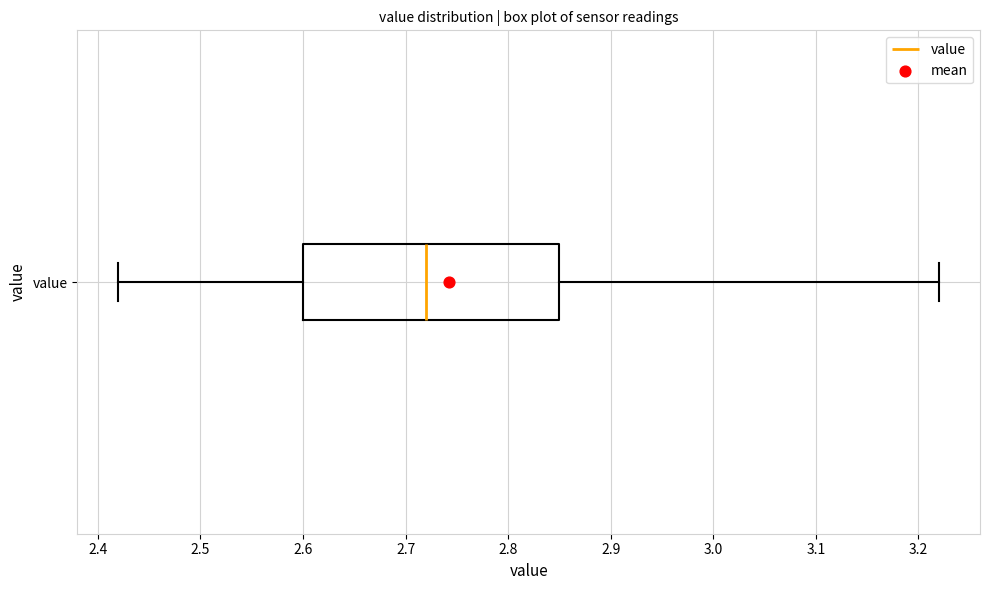

Transcribe this box plot: give where the median line is, the range the box spans, and where the two whiskers end, as read against the x-axis. The values are not printed on the chart, so give them approximately, as read against the axis.

median 2.72, box 2.60 to 2.85, whiskers 2.42 to 3.22